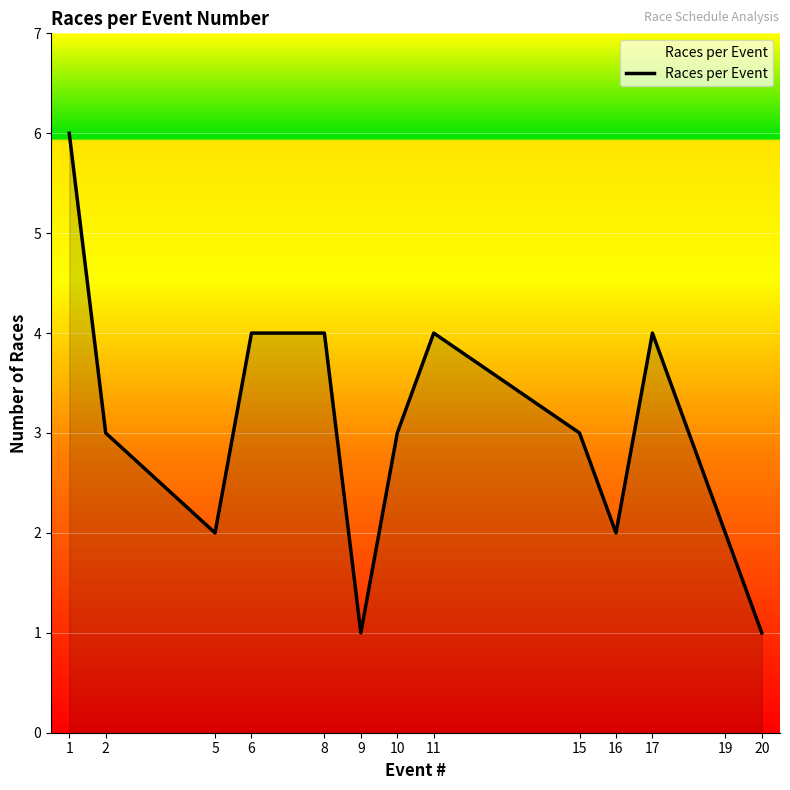

What is the ratio of the value at 8 to the value at 15?

1.3